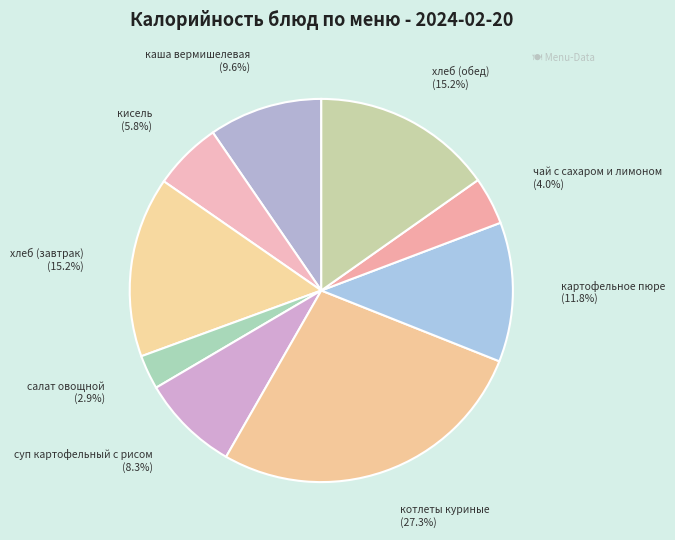

How much of the chart is everything except кисель?

94.2%